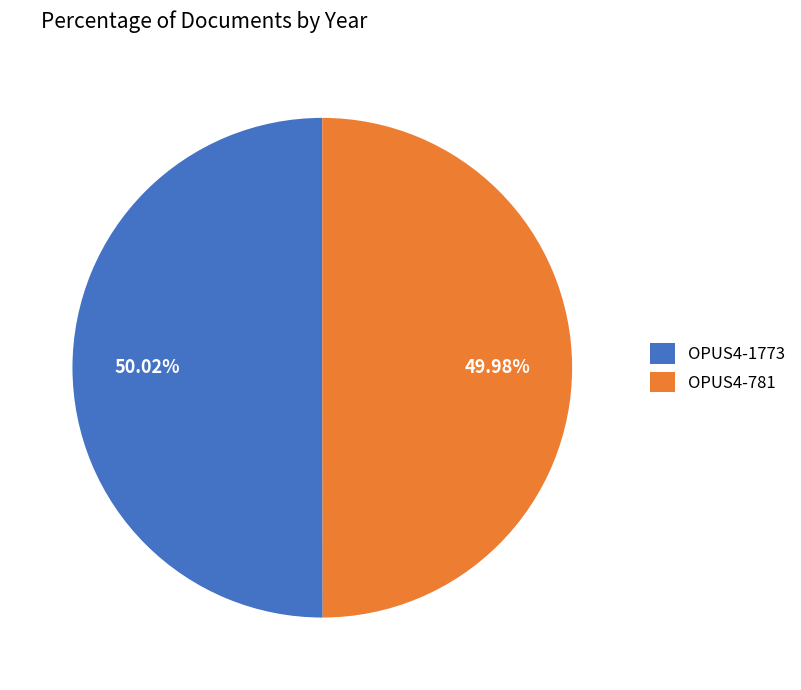

What portion of the pie excludes OPUS4-781?

50.0%